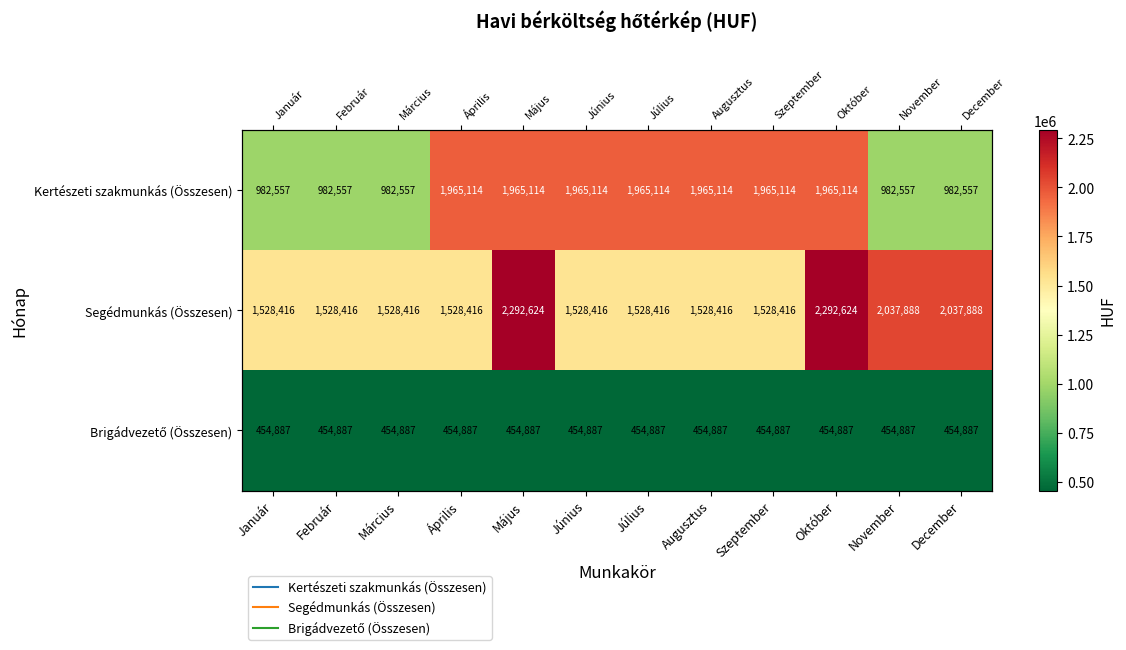

True or false: Kertészeti szakmunkás (Összesen) has a value of 1965114 at Május.

True